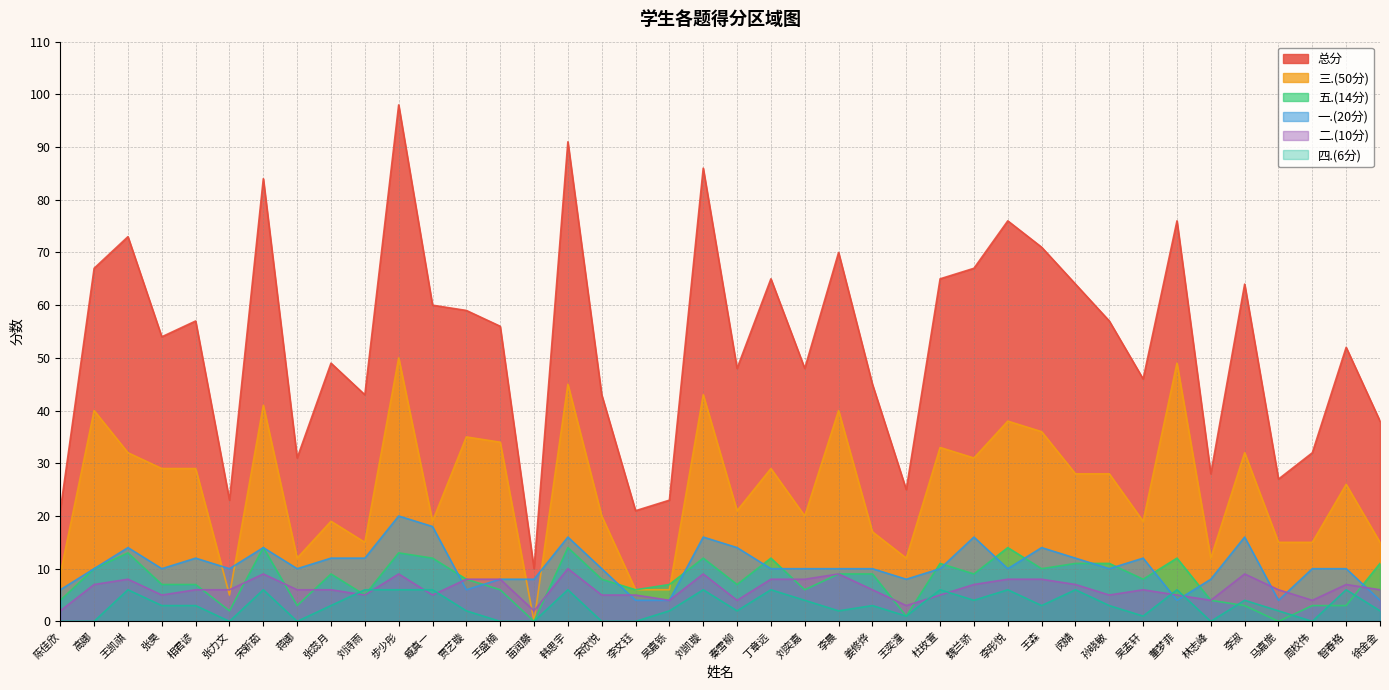

What is the sum of the 三.(50分) values at 秦雪柳 and 李文钰?

27